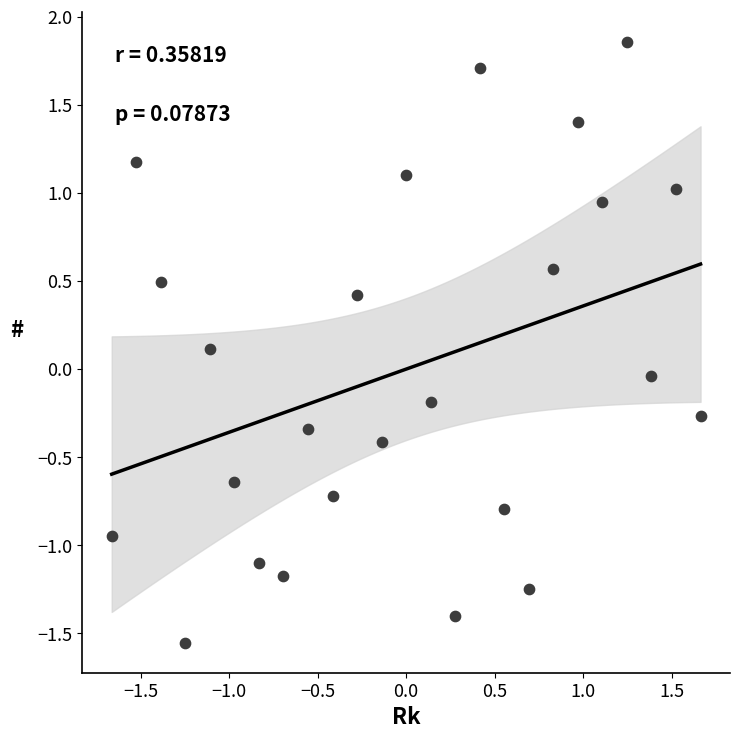

What is the range of X values (max minus min)?

3.3